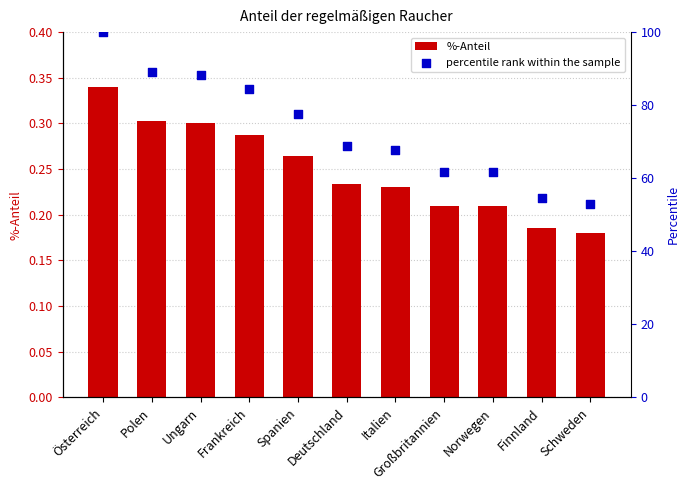

What is the total value across all series at Finnland?

54.9